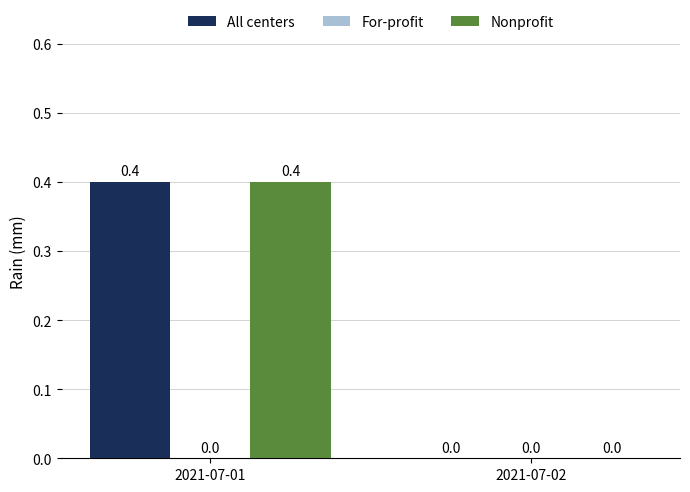

At which label is Nonprofit closest to 0?

2021-07-02